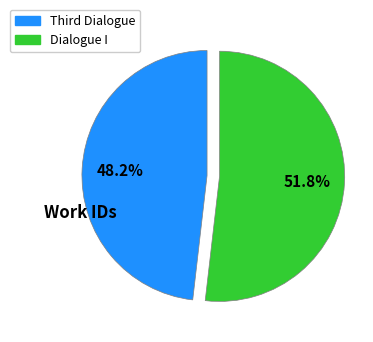

Which category has the smallest portion of the pie?

Third Dialogue